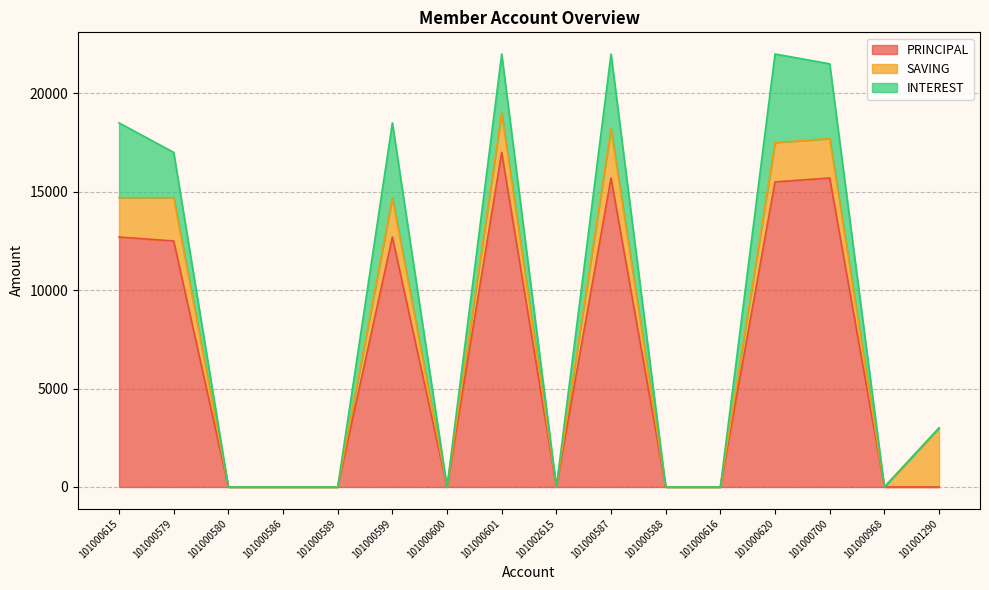

True or false: PRINCIPAL and INTEREST cross at least once.

False